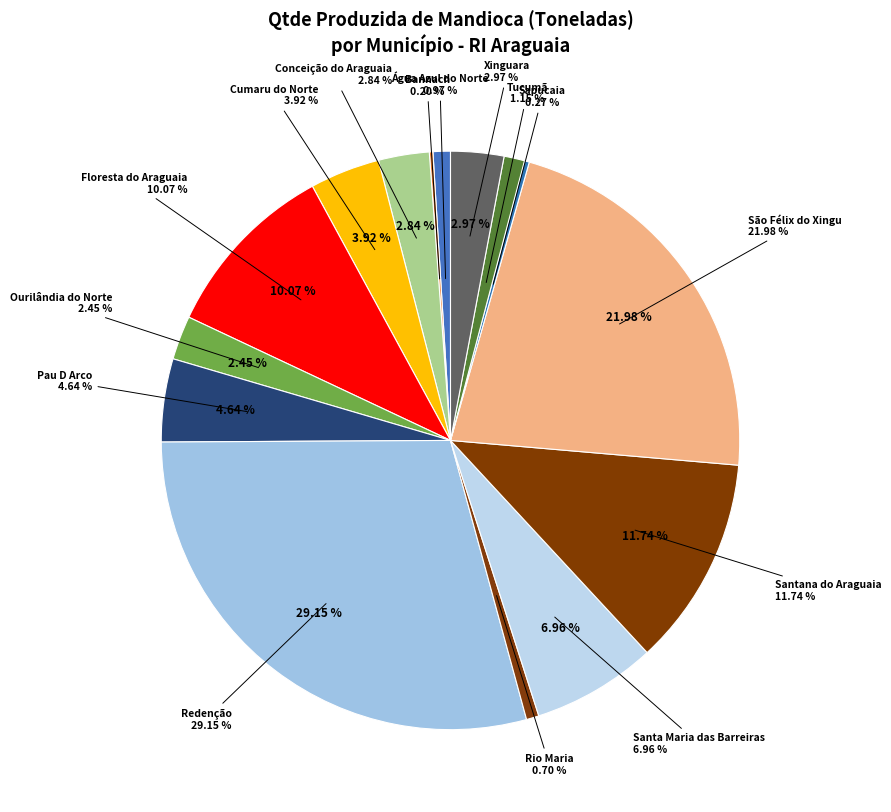

What percentage is the Conceição do Araguaia slice, to the nearest percent?

3%